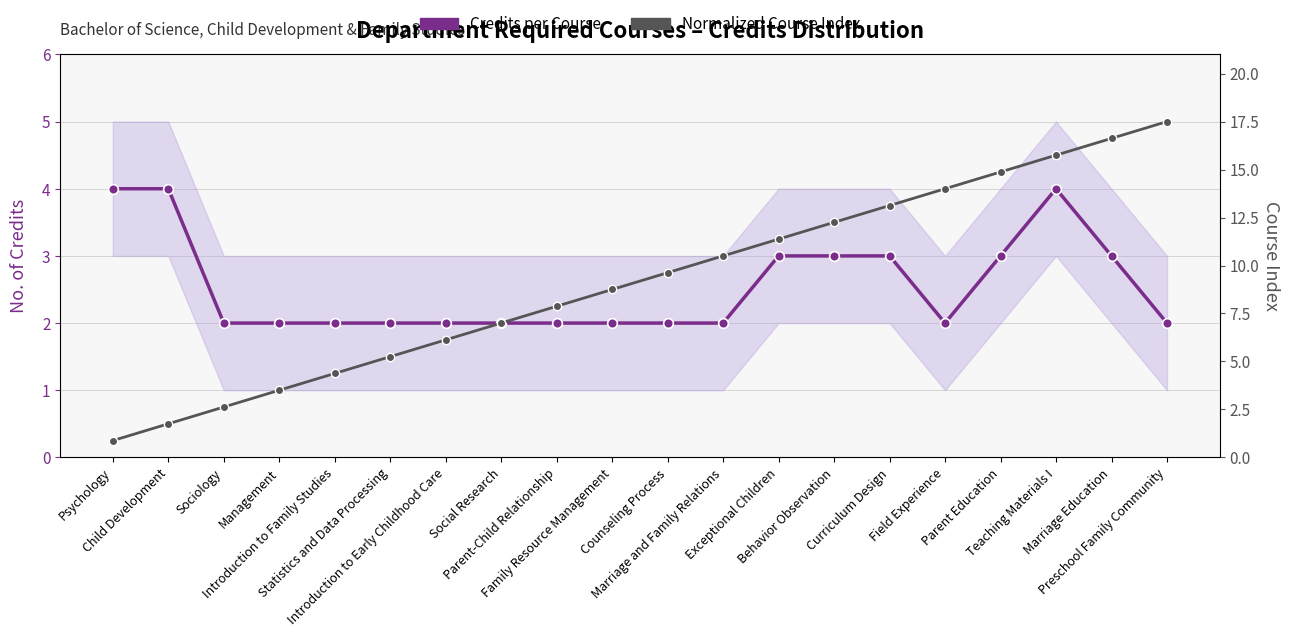

How many Credits per Course values are between 2 and 3?

17